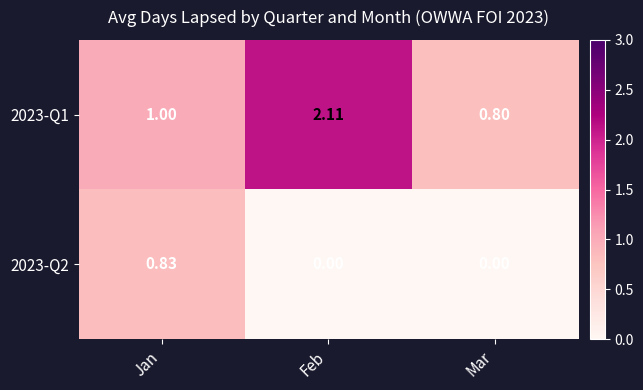

What is the total value across all series at Feb?

2.1